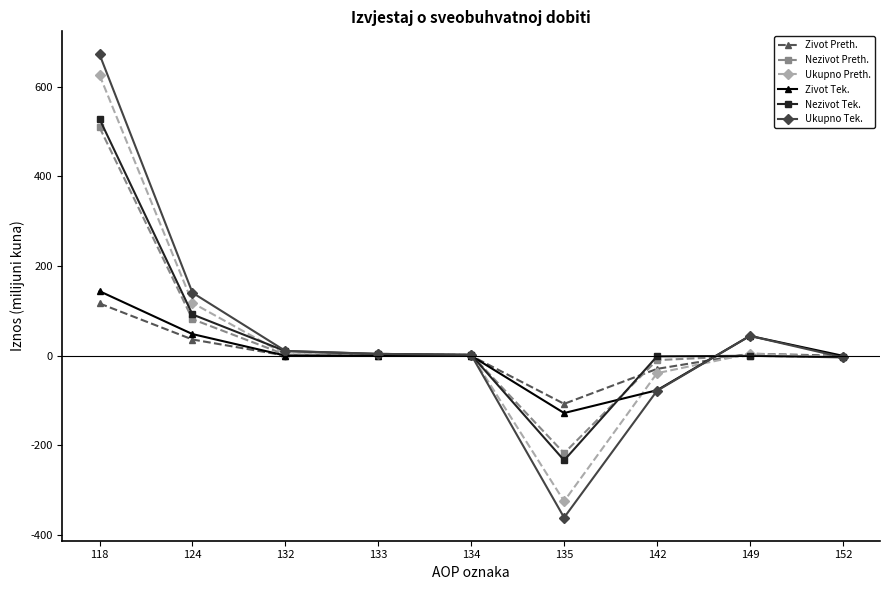

What is the value of the Nezivot Preth. point at the 2nd from the left?

81.6